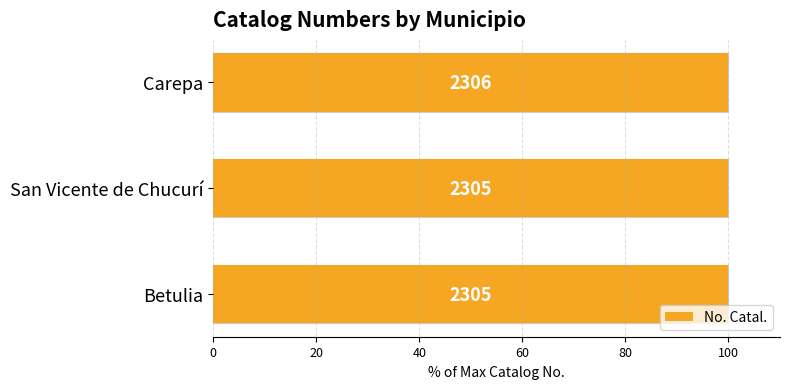

How many series are shown in this chart?

1